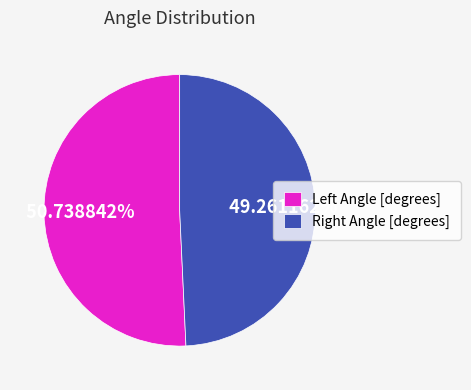

How many slices are in this pie chart?

2